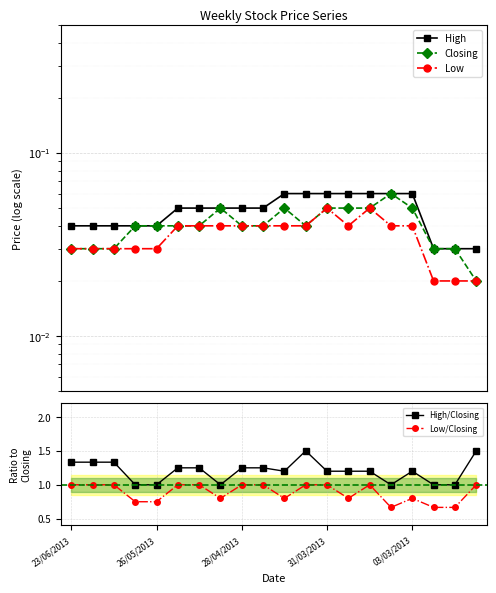

True or false: Low/Closing and High cross at least once.

False